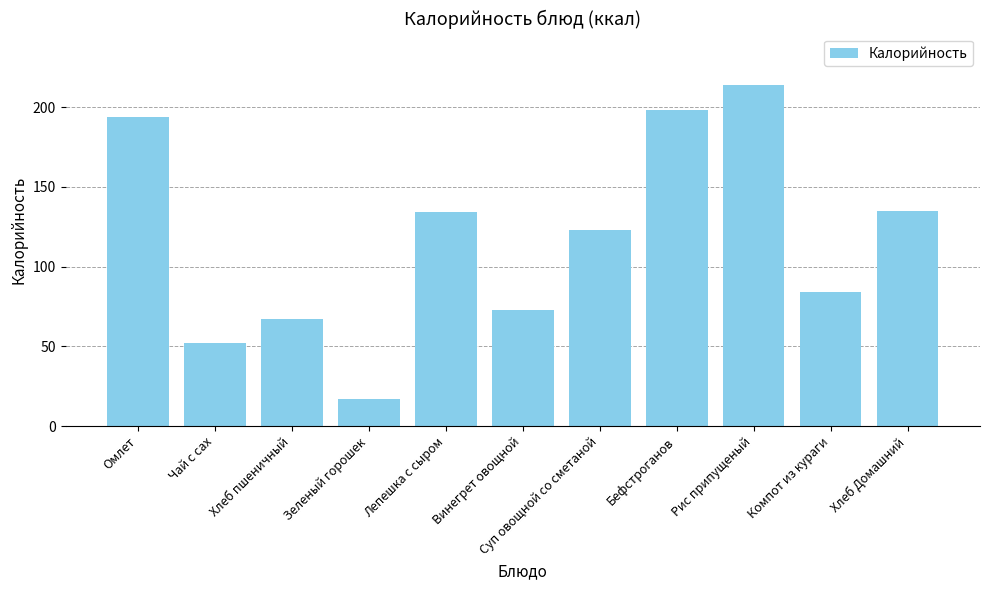

What is the difference between the maximum and minimum values?

197